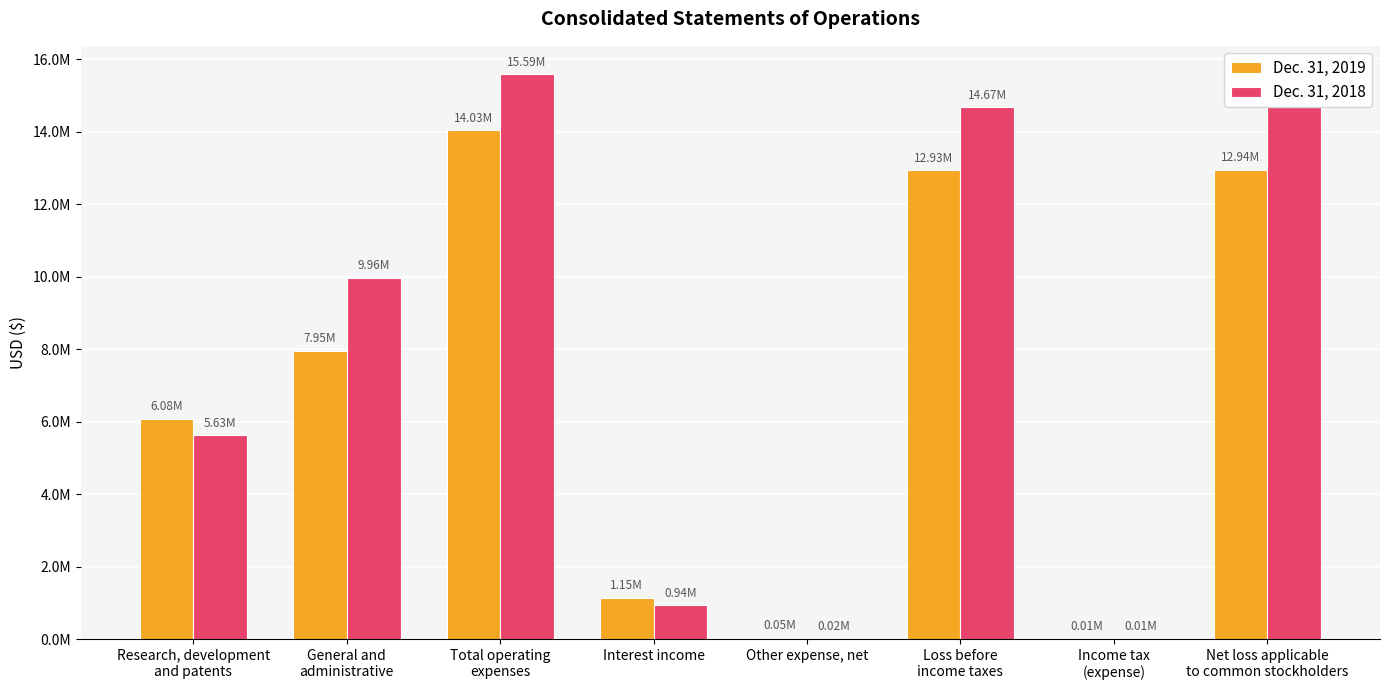

What position from the right is Total operating
expenses?

6